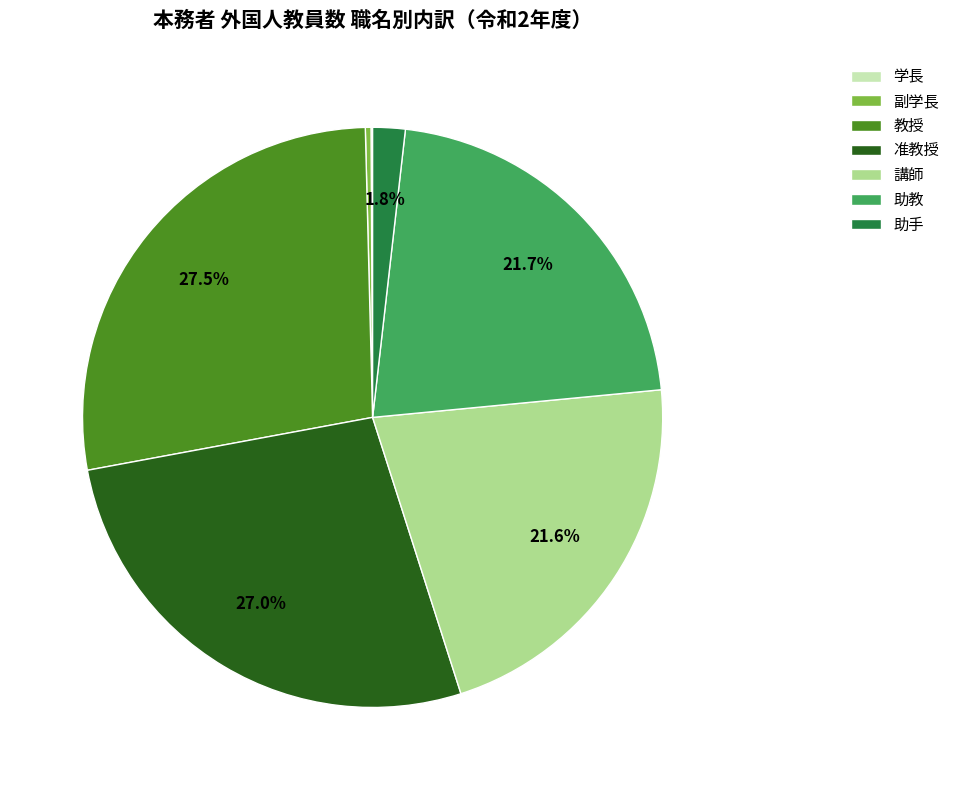

How much of the chart is everything except 助手?

98.2%